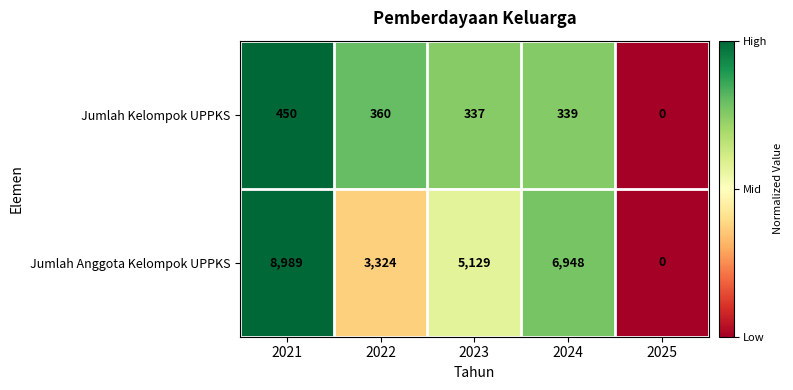

Is the value of Jumlah Anggota Kelompok UPPKS at 2023 greater than the value of Jumlah Kelompok UPPKS at 2021?

Yes